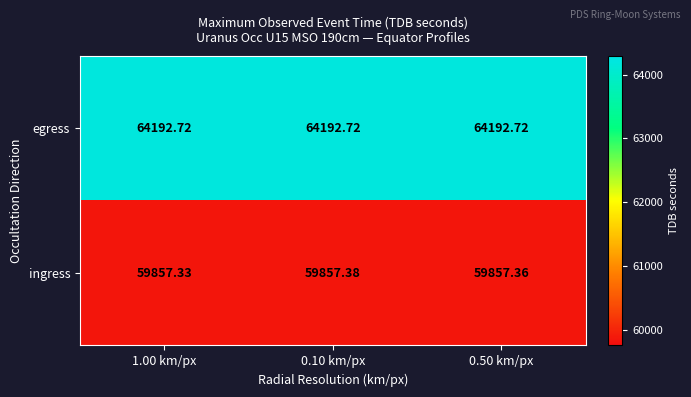

Between 0.10 km/px and 0.50 km/px, which series saw the biggest shift?

ingress